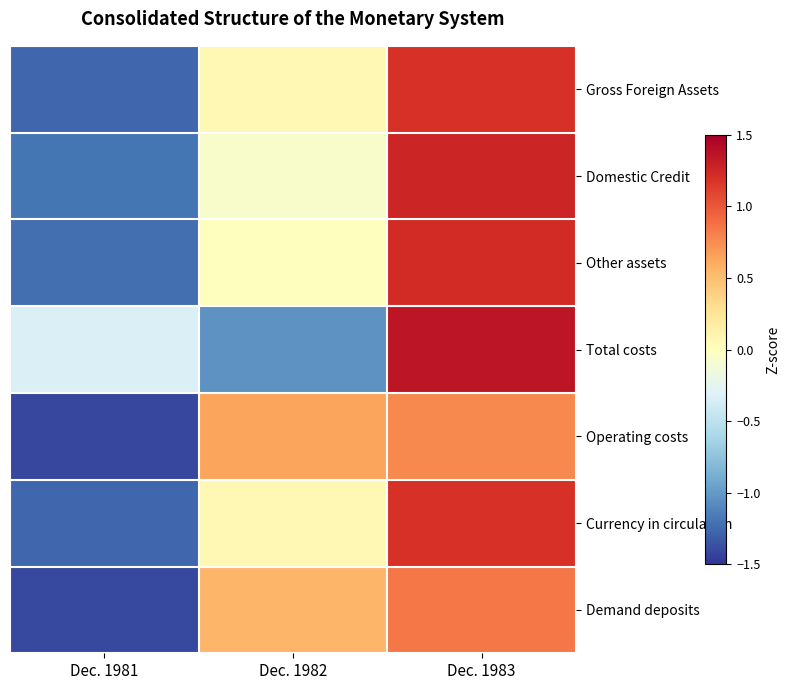

What is the difference between the highest and lowest values at Dec. 1983?

0.6